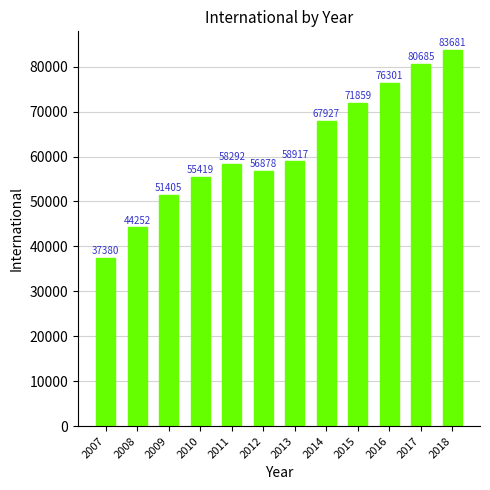

What is the greatest value displayed?

83681